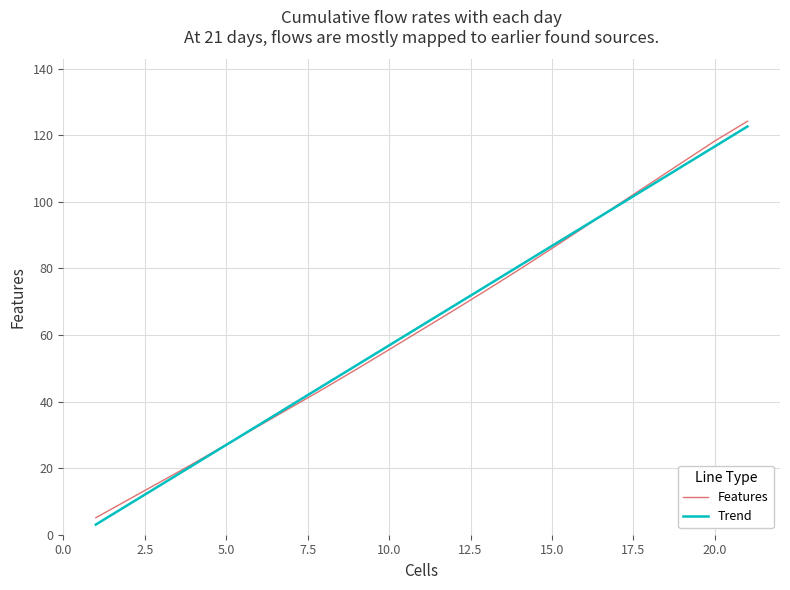

What is the maximum value for Features?

124.2